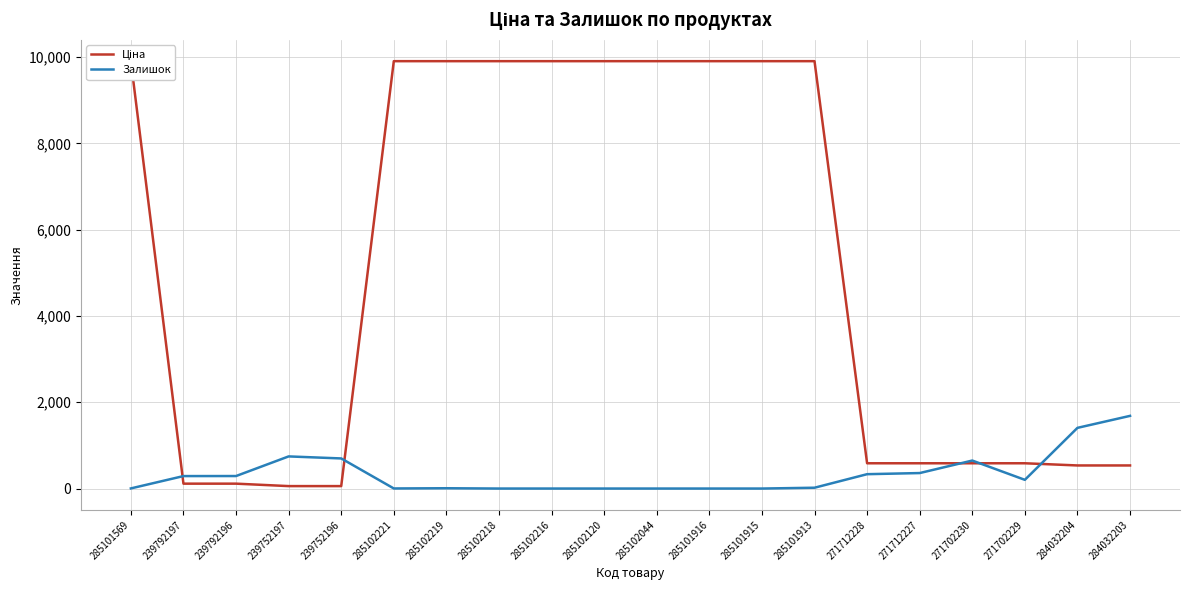

How many intersections are there between Ціна and Залишок?

5